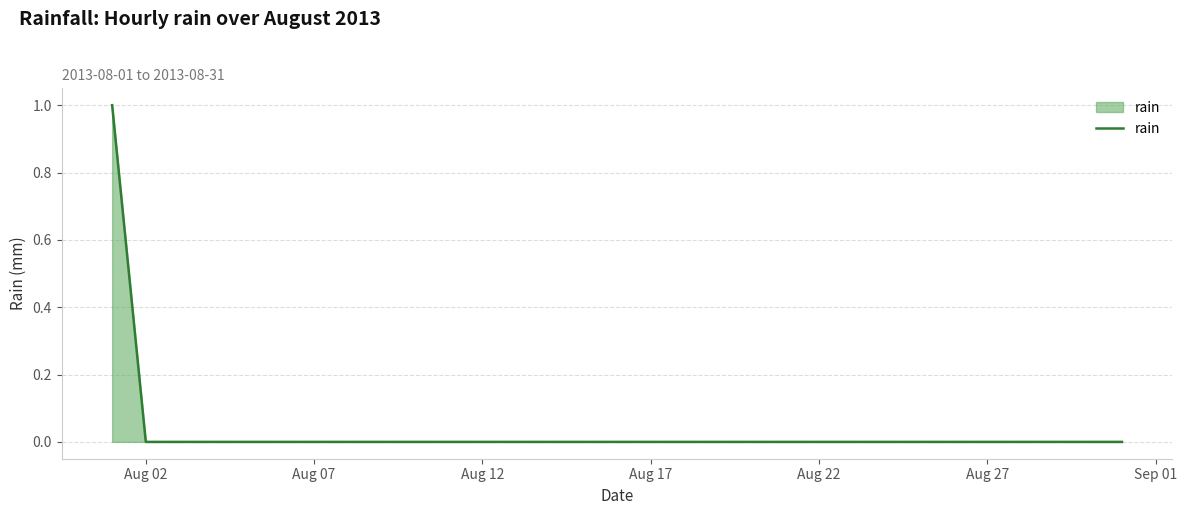

The value at Aug 17 is -1. True or false?

False